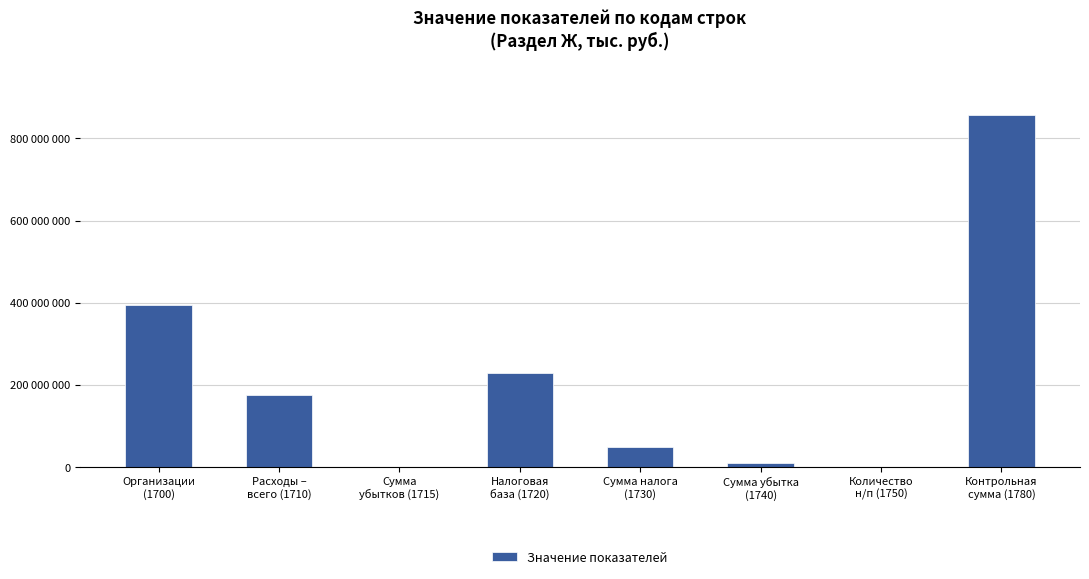

Are the bars horizontal?

No